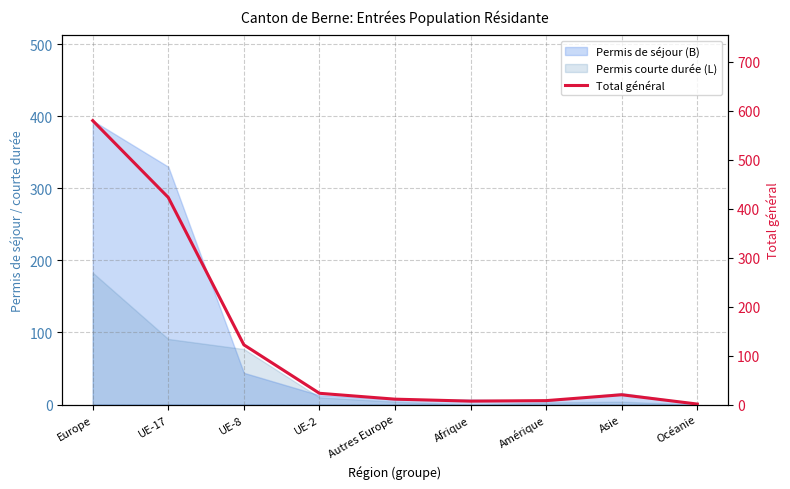

At which category does the data reach its first local peak?

Asie